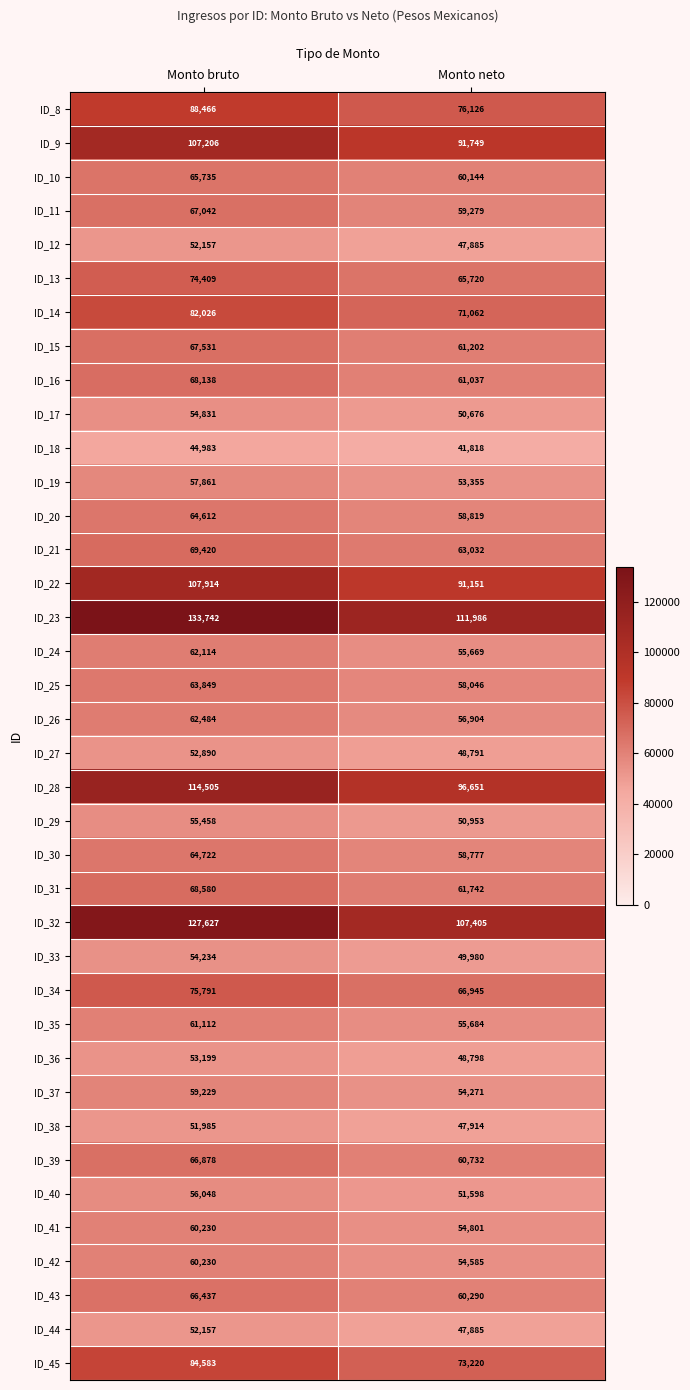

Between Monto bruto and Monto neto, which series saw the biggest shift?

ID_23